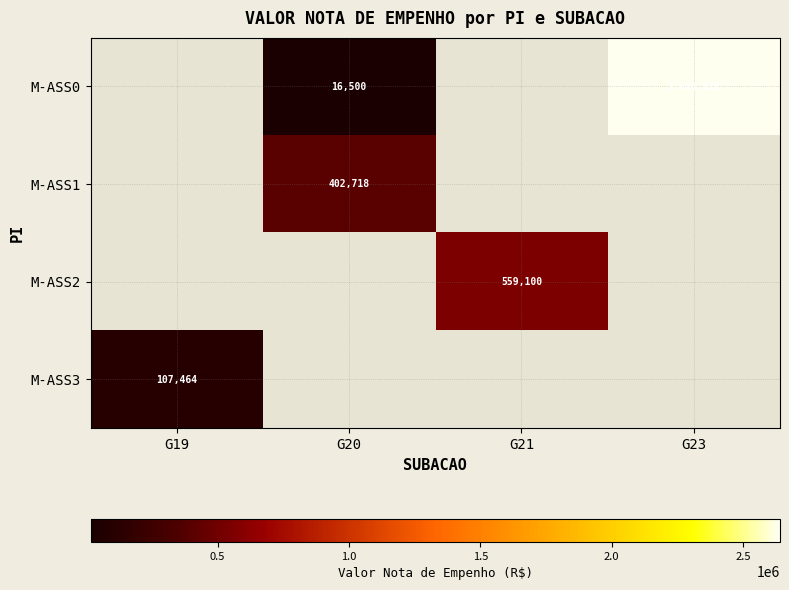

The M-ASS1 series shows 712680.8 at G20. True or false?

False